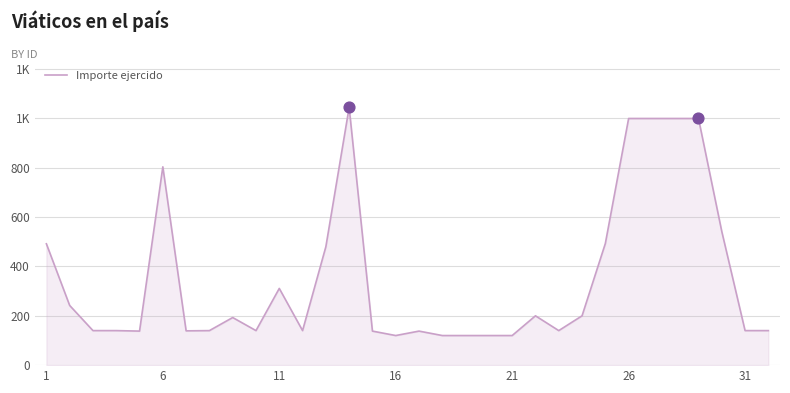

Is this an area chart (filled region under the line)?

Yes